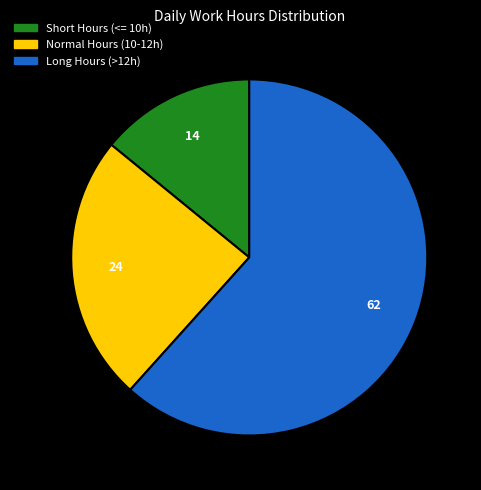

Is there a majority slice in this chart?

Yes